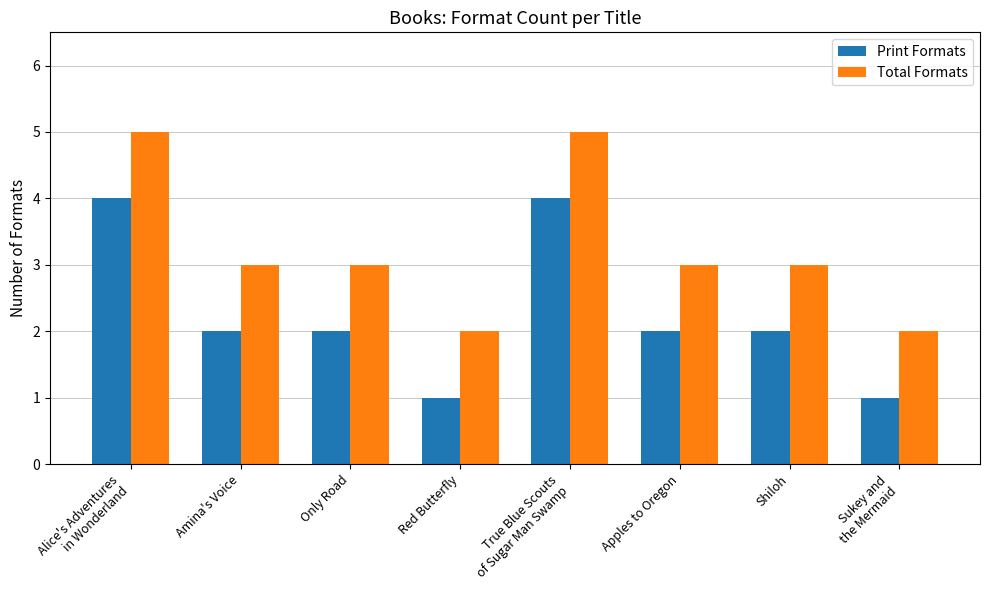

How many groups of bars are there?

8